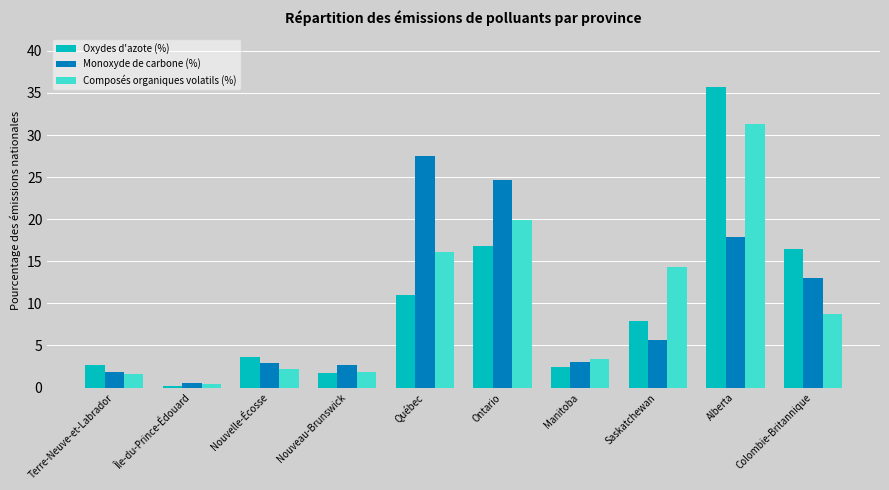

What is the highest value of the Composés organiques volatils (%) series?

31.3